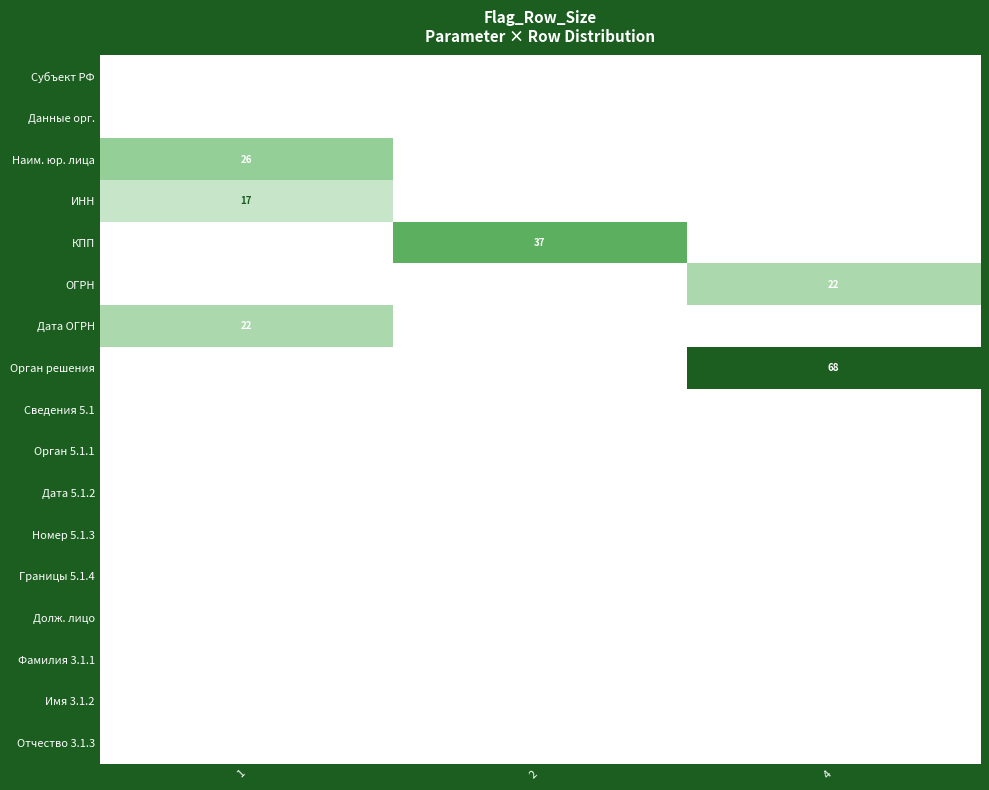

What is the greatest value displayed?

68